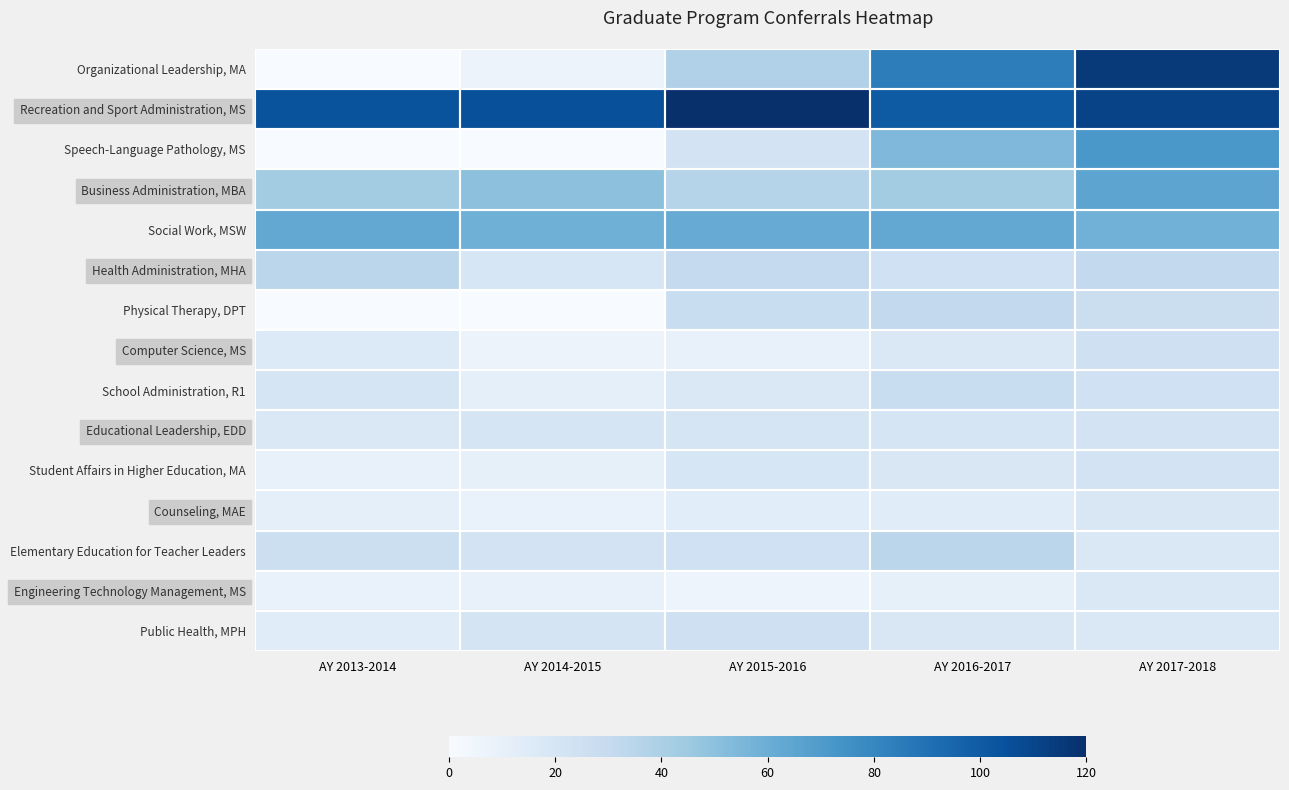

Reading left to right, list all the values displayed in this chart.

Organizational Leadership, MA: AY 2013-2014=0	AY 2014-2015=7	AY 2015-2016=38	AY 2016-2017=84	AY 2017-2018=115
Recreation and Sport Administration, MS: AY 2013-2014=104	AY 2014-2015=105	AY 2015-2016=120	AY 2016-2017=100	AY 2017-2018=111
Speech-Language Pathology, MS: AY 2013-2014=0	AY 2014-2015=0	AY 2015-2016=22	AY 2016-2017=54	AY 2017-2018=72
Business Administration, MBA: AY 2013-2014=43	AY 2014-2015=50	AY 2015-2016=36	AY 2016-2017=43	AY 2017-2018=65
Social Work, MSW: AY 2013-2014=63	AY 2014-2015=59	AY 2015-2016=61	AY 2016-2017=63	AY 2017-2018=58
Health Administration, MHA: AY 2013-2014=34	AY 2014-2015=19	AY 2015-2016=30	AY 2016-2017=24	AY 2017-2018=31
Physical Therapy, DPT: AY 2013-2014=0	AY 2014-2015=0	AY 2015-2016=28	AY 2016-2017=31	AY 2017-2018=27
Computer Science, MS: AY 2013-2014=16	AY 2014-2015=7	AY 2015-2016=9	AY 2016-2017=17	AY 2017-2018=25
School Administration, R1: AY 2013-2014=20	AY 2014-2015=11	AY 2015-2016=17	AY 2016-2017=28	AY 2017-2018=24
Educational Leadership, EDD: AY 2013-2014=17	AY 2014-2015=20	AY 2015-2016=20	AY 2016-2017=20	AY 2017-2018=22
Student Affairs in Higher Education, MA: AY 2013-2014=9	AY 2014-2015=10	AY 2015-2016=19	AY 2016-2017=18	AY 2017-2018=22
Counseling, MAE: AY 2013-2014=11	AY 2014-2015=8	AY 2015-2016=13	AY 2016-2017=14	AY 2017-2018=18
Elementary Education for Teacher Leaders: AY 2013-2014=26	AY 2014-2015=22	AY 2015-2016=24	AY 2016-2017=34	AY 2017-2018=17
Engineering Technology Management, MS: AY 2013-2014=8	AY 2014-2015=9	AY 2015-2016=6	AY 2016-2017=10	AY 2017-2018=17
Public Health, MPH: AY 2013-2014=14	AY 2014-2015=21	AY 2015-2016=25	AY 2016-2017=18	AY 2017-2018=17